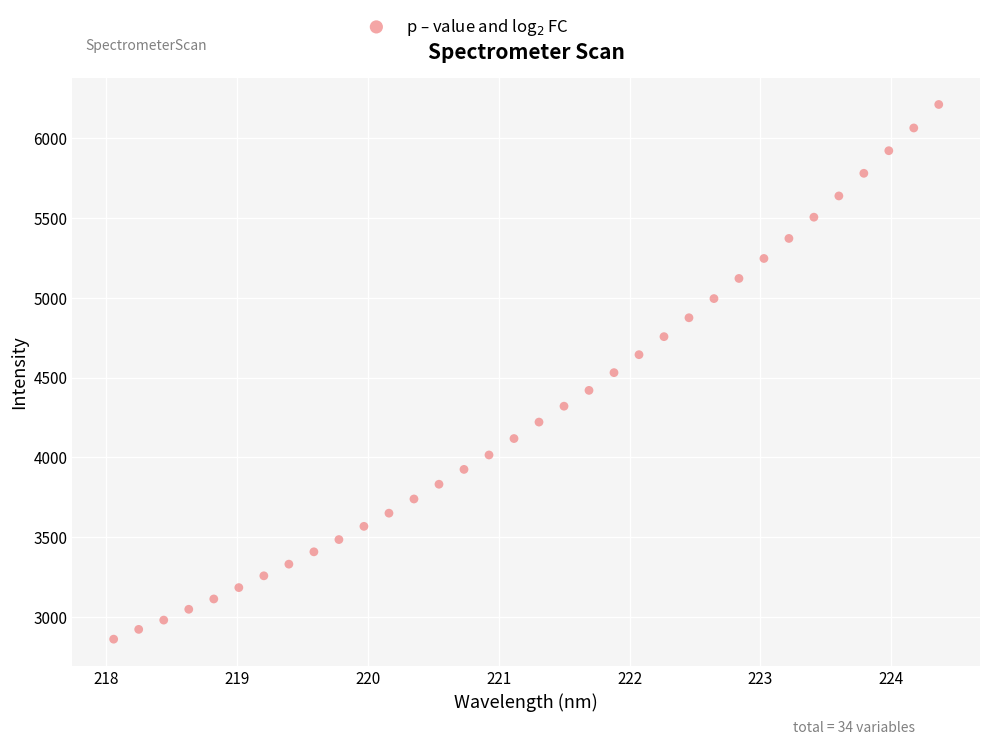

What is the range of X values (max minus min)?

6.3